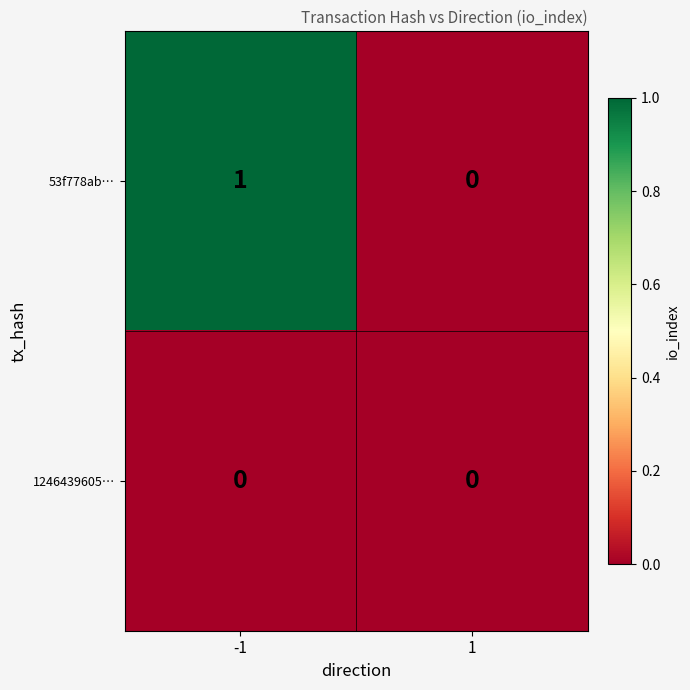

Reading right to left, list all the values displayed in this chart.

53f778ab…: 0	1
1246439605…: 0	0